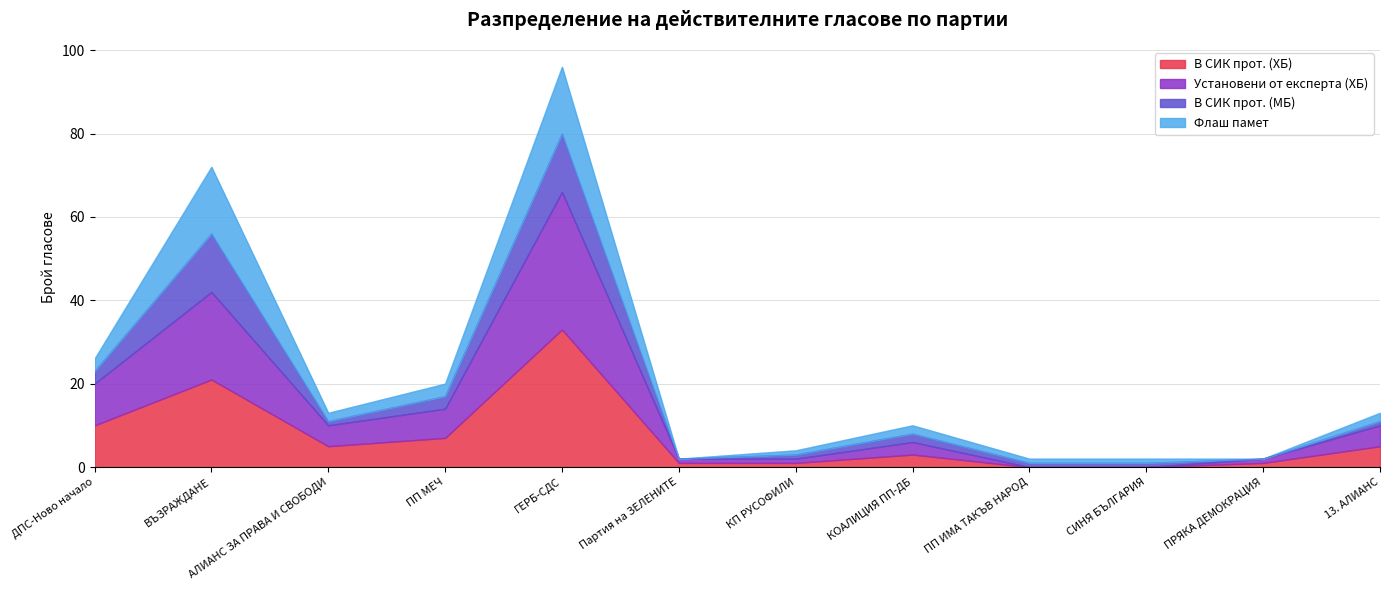

Where is В СИК прот. (ХБ) nearest to the value 16?

ВЪЗРАЖДАНЕ